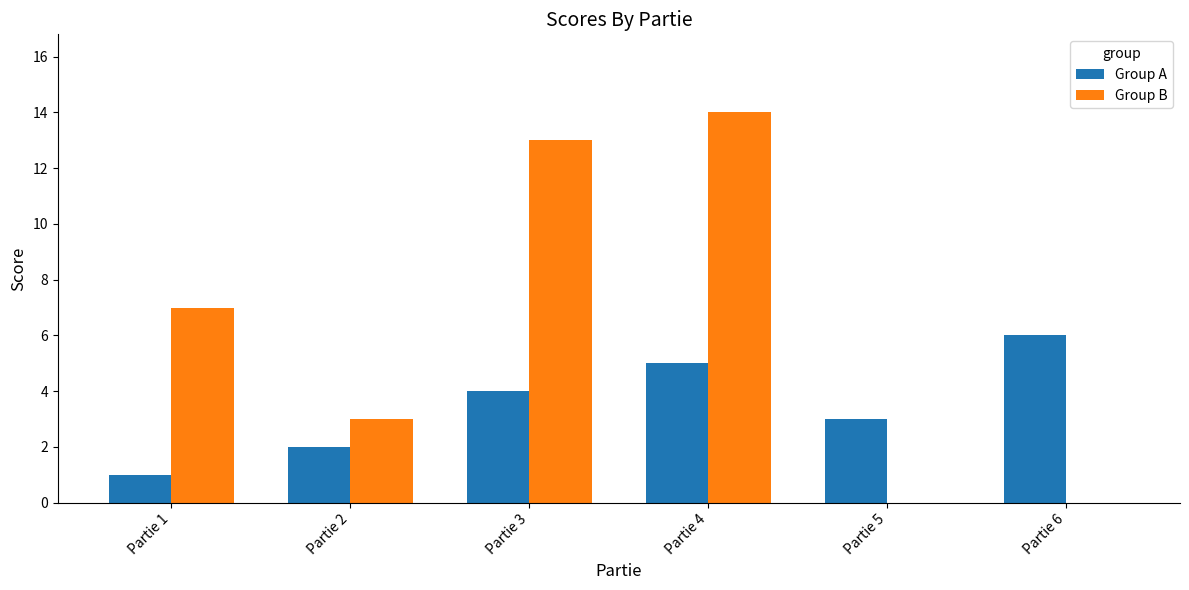

At which category is the sum across all series the highest?

Partie 4